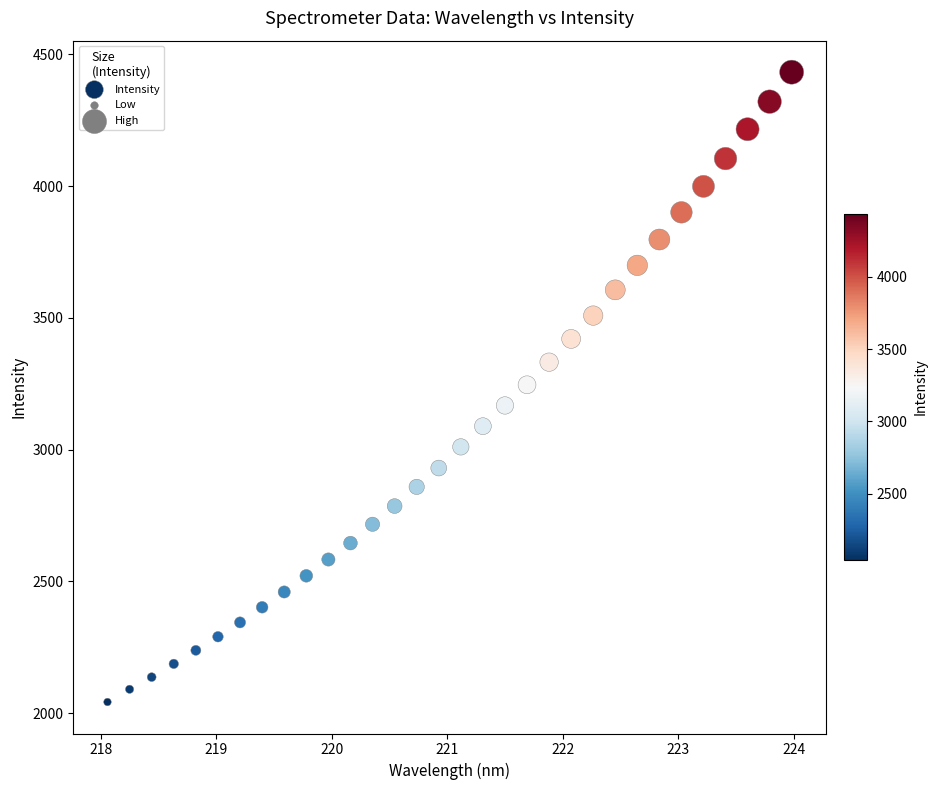

What is the range of X values (max minus min)?

5.9